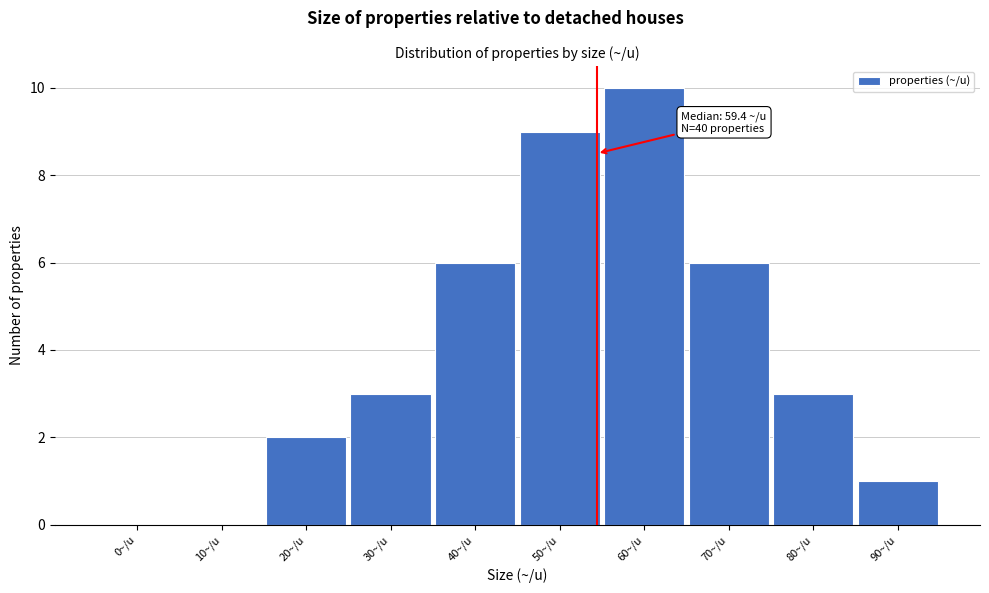

Reading right to left, transcribe all the data shown in this chart.

90~/u=1	80~/u=3	70~/u=6	60~/u=10	50~/u=9	40~/u=6	30~/u=3	20~/u=2	10~/u=0	0~/u=0